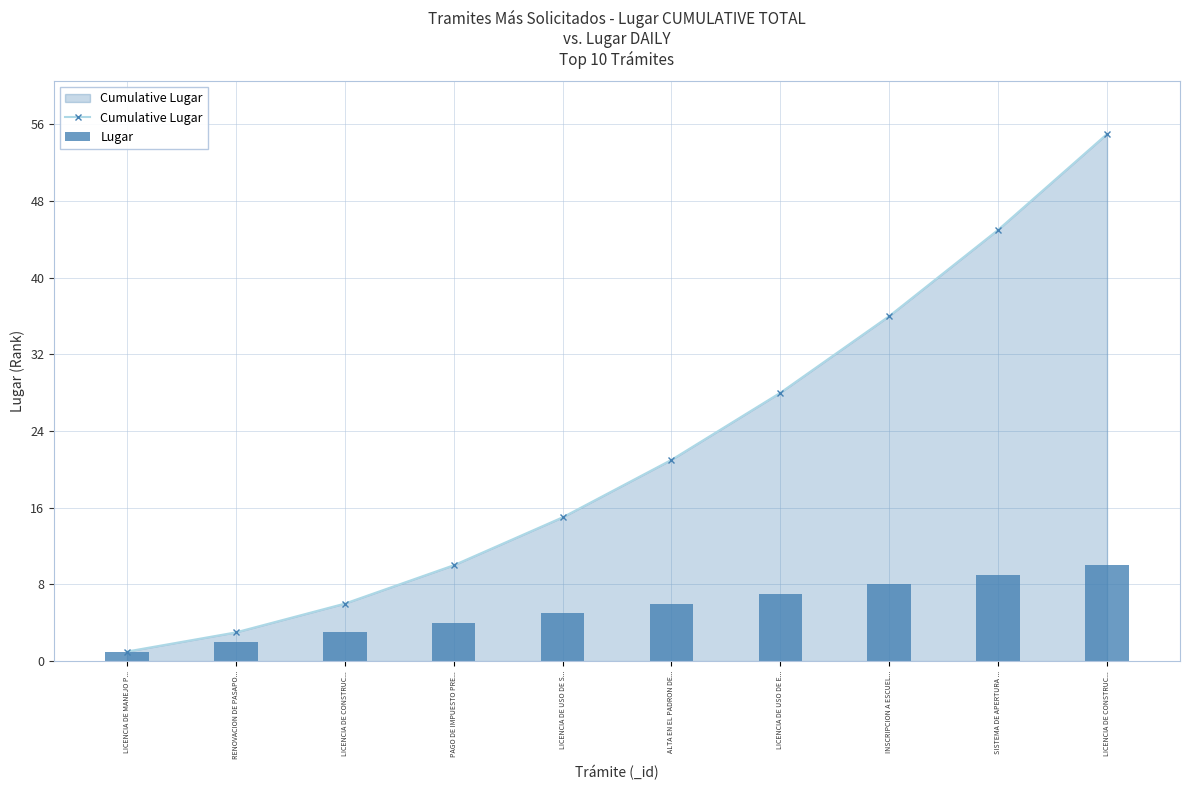

The value of Cumulative Lugar at SISTEMA DE APERTURA ... is 45. True or false?

True